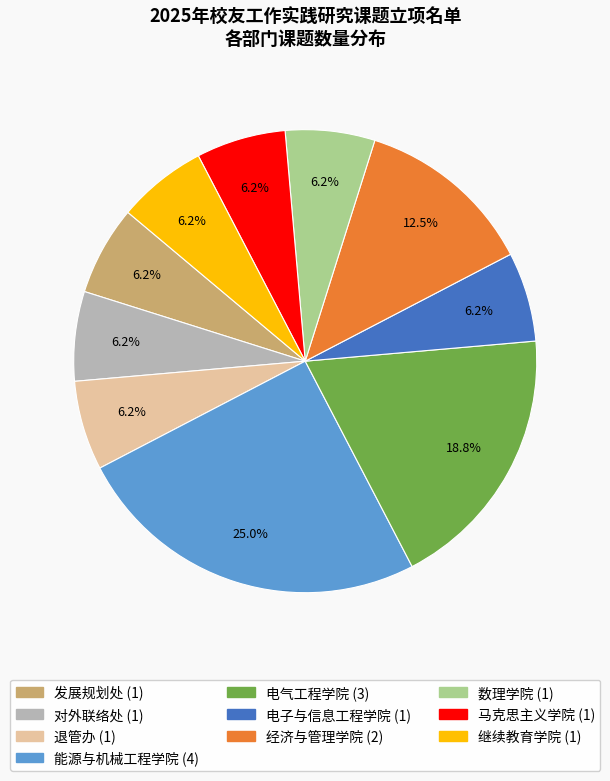

What is the largest slice in the pie chart?

能源与机械工程学院